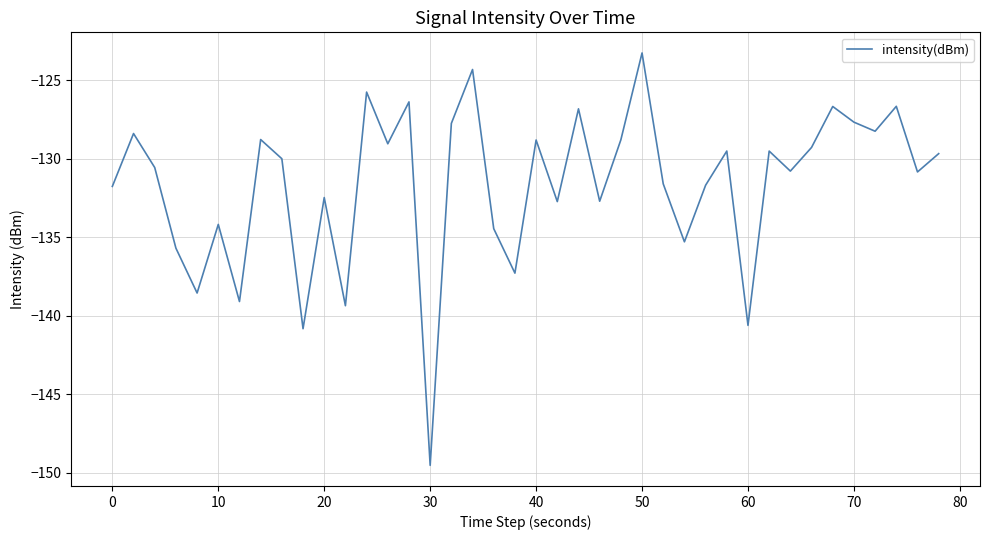

What is the minimum value shown in the chart?

-149.5